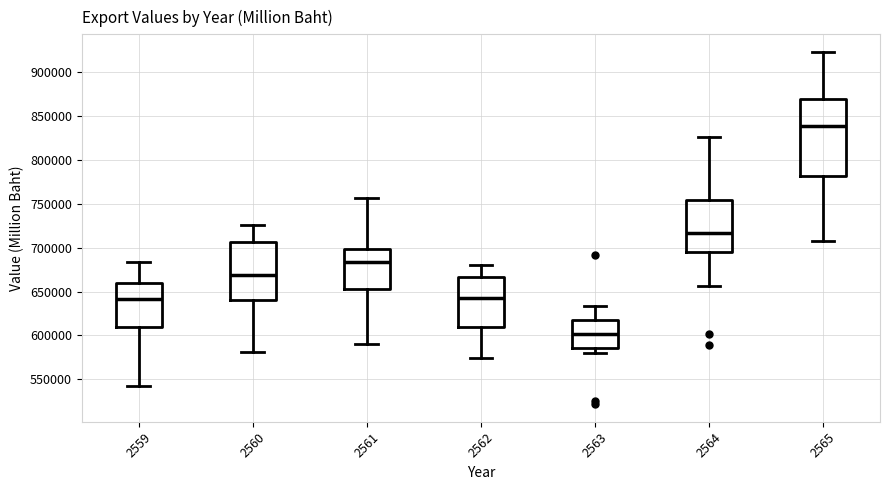

Which box has the highest median line?

2565